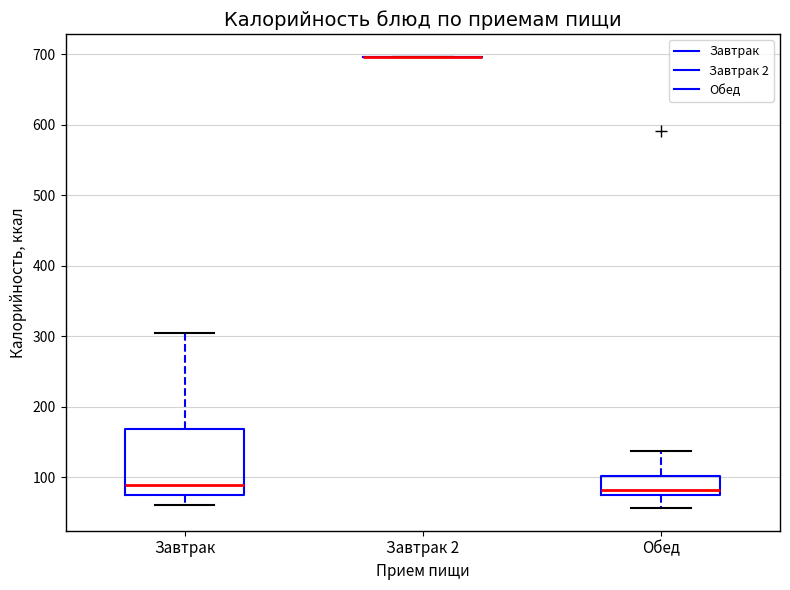

Reading left to right, read every box against the y-axis: the position of its median line, the range the box covers, and the ends of its whiskers. The values are not printed on the chart, so give them approximately, as read against the axis.

Завтрак: median 90, box 70 to 170, whiskers 60 to 310
Завтрак 2: box collapsed to a line at 700, whiskers 700 to 700
Обед: median 80 (just above the box's lower edge), box 80 to 100, whiskers 60 to 140